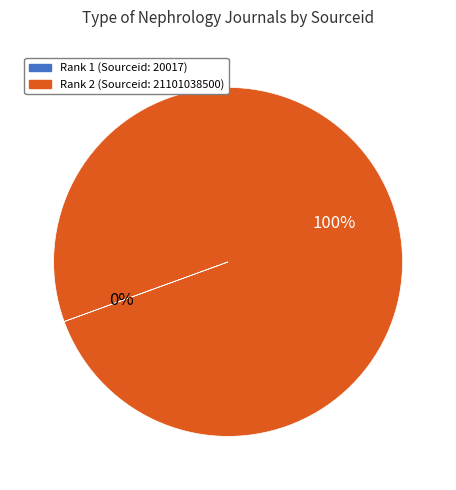

What percentage is the Rank 2 (Sourceid: 21101038500) slice, to the nearest percent?

100%